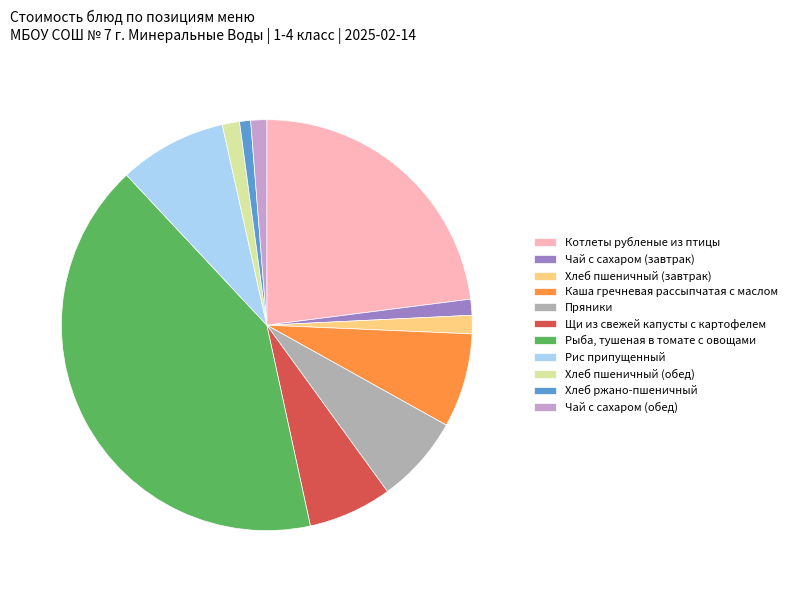

Is it true that Котлеты рубленые из птицы is 23% of the pie?

True